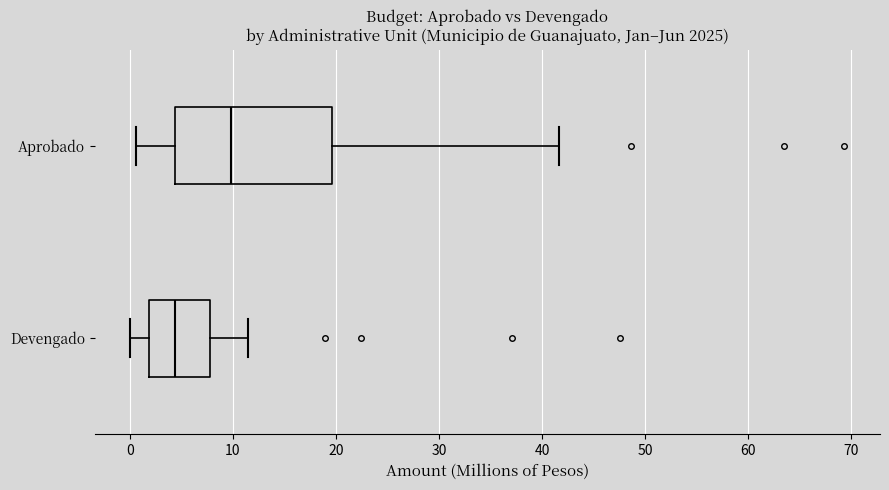

Comparing the boxes themselves (not the whiskers), which one is the widest?

Aprobado